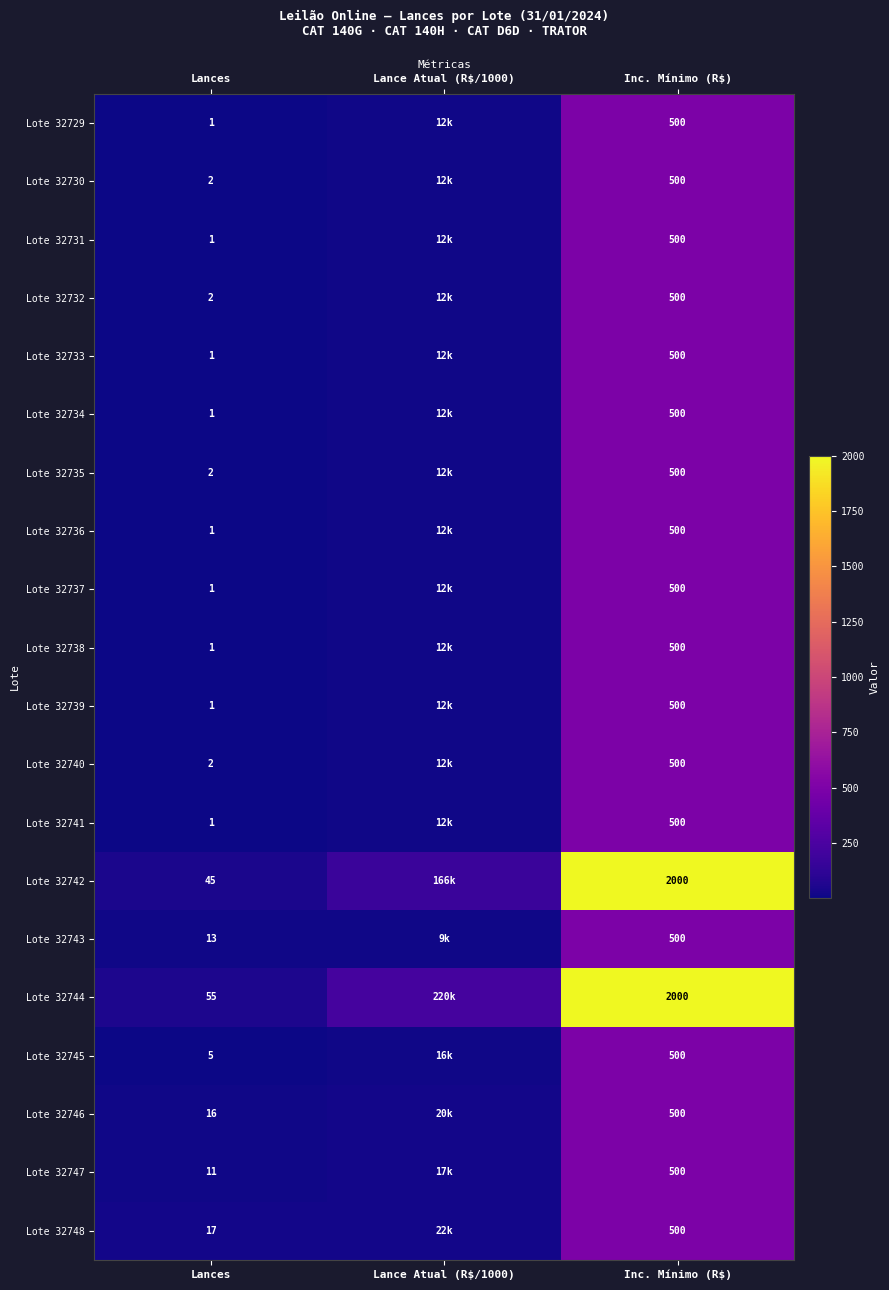

What is the maximum value shown in the chart?

2000.0